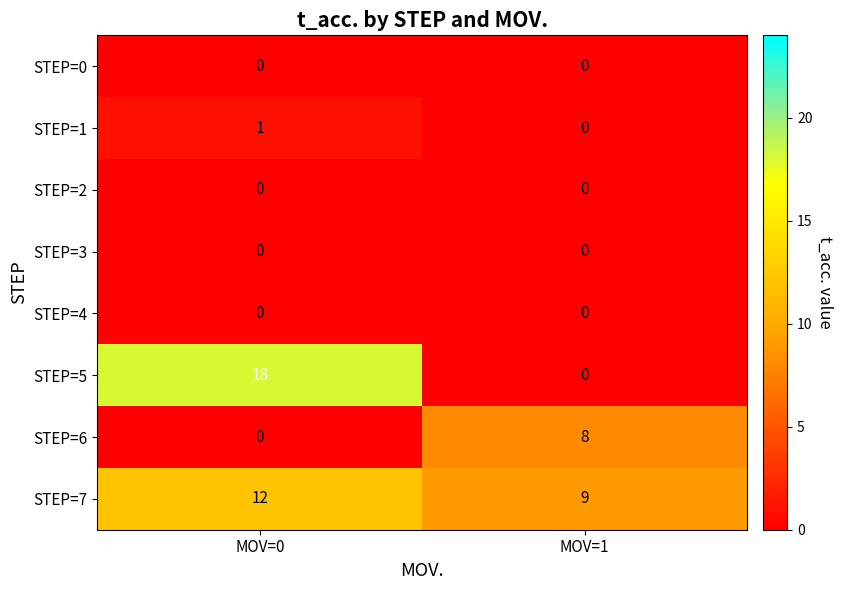

Reading left to right, extract all data points from this chart.

STEP=0: 0	0
STEP=1: 1	0
STEP=2: 0	0
STEP=3: 0	0
STEP=4: 0	0
STEP=5: 18	0
STEP=6: 0	8
STEP=7: 12	9